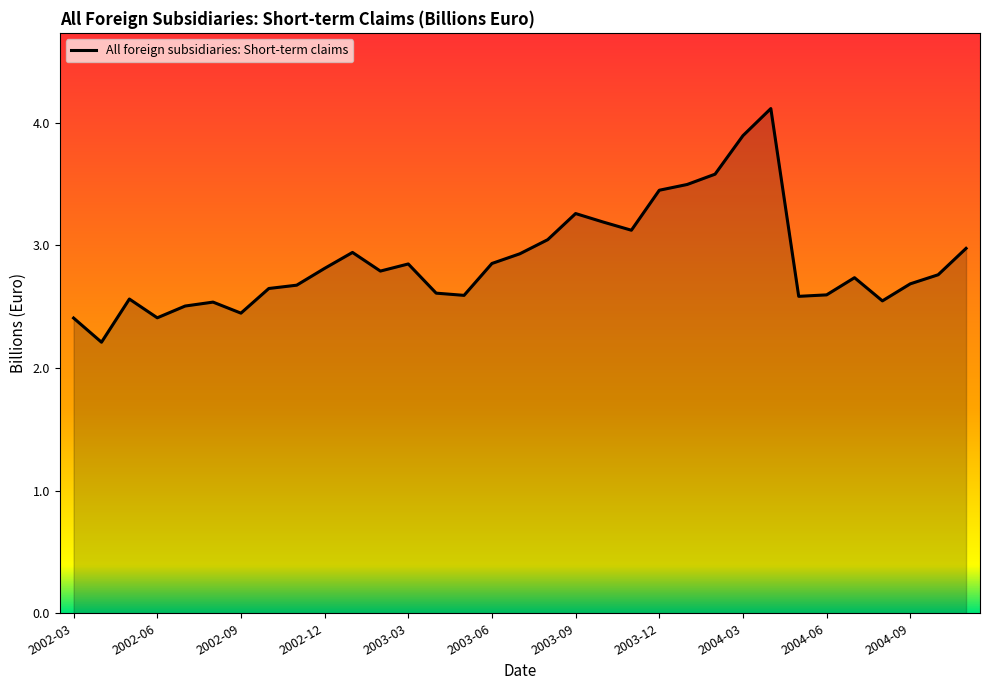

What is the minimum value shown in the chart?

2.2